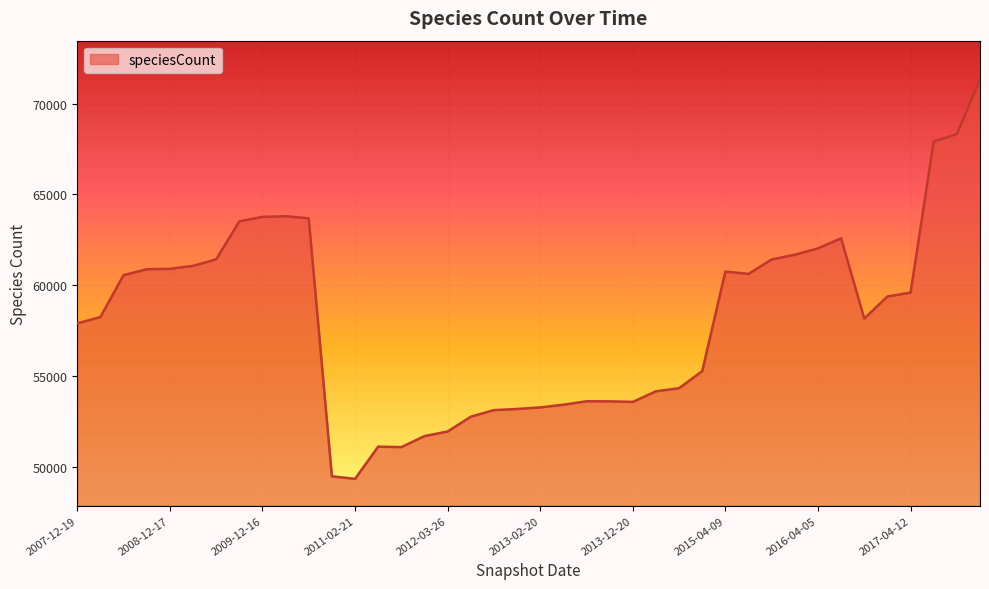

Reading left to right, transcribe all the data shown in this chart.

2007-12-19=57899	2008-04-01=58248	2008-06-27=60556	2008-10-10=60879	2008-12-17=60904	2009-04-06=61067	2009-06-17=61427	2009-09-25=63517	2009-12-16=63765	2010-04-01=63802	2010-07-26=63685	2010-11-17=49473	2011-02-21=49335	2011-06-10=51109	2011-09-05=51081	2012-01-18=51689	2012-03-26=51941	2012-07-13=52756	2012-10-31=53120	2012-12-11=53181	2013-02-20=53269	2013-05-21=53416	2013-07-09=53608	2013-09-10=53603	2013-12-20=53573	2014-03-28=54156	2014-09-08=54326	2015-01-19=55269	2015-04-09=60753	2015-07-03=60623	2015-10-01=61419	2016-01-04=61679	2016-04-05=62030	2016-07-04=62584	2016-10-07=58162	2016-12-27=59381	2017-04-12=59594	2017-07-24=67913	2017-10-12=68326	2017-12-22=71332